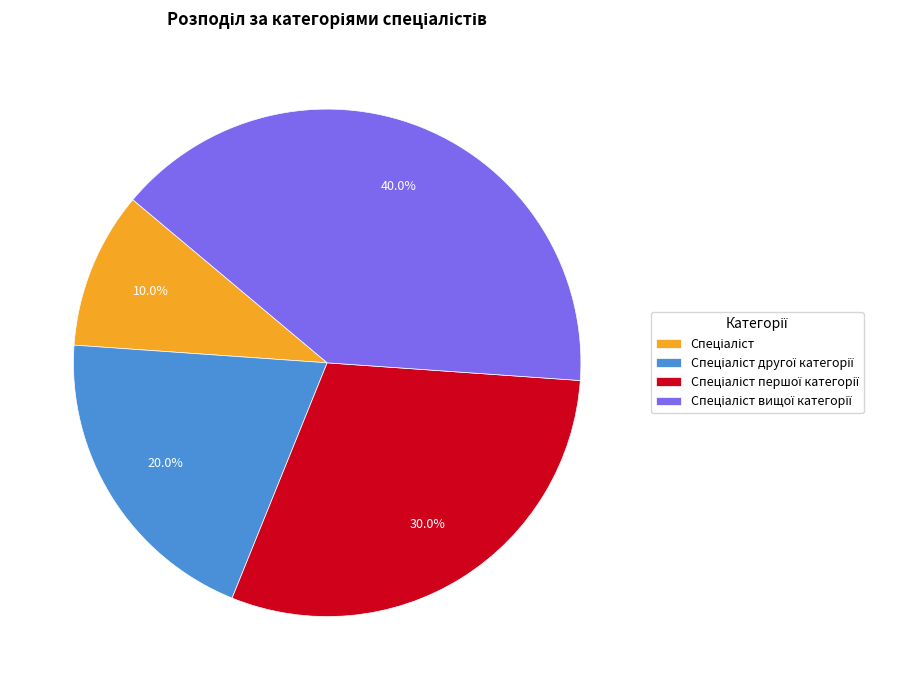

Does any single category account for the majority?

No